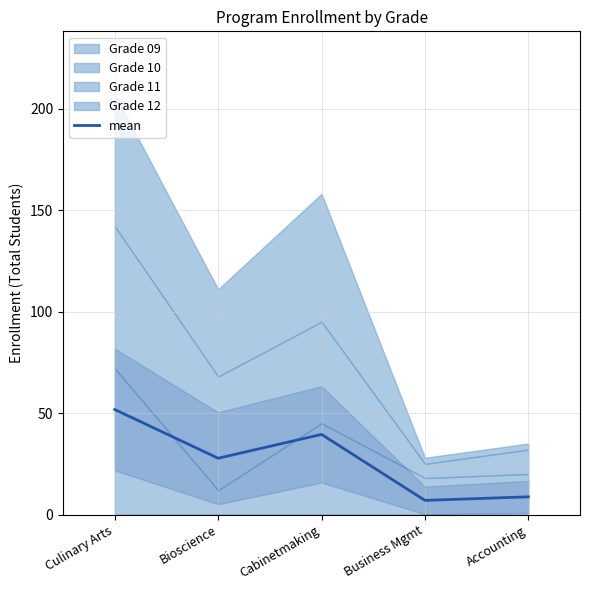

Rank the categories by value from highest to lowest.

Culinary Arts, Cabinetmaking, Bioscience, Accounting, Business Mgmt